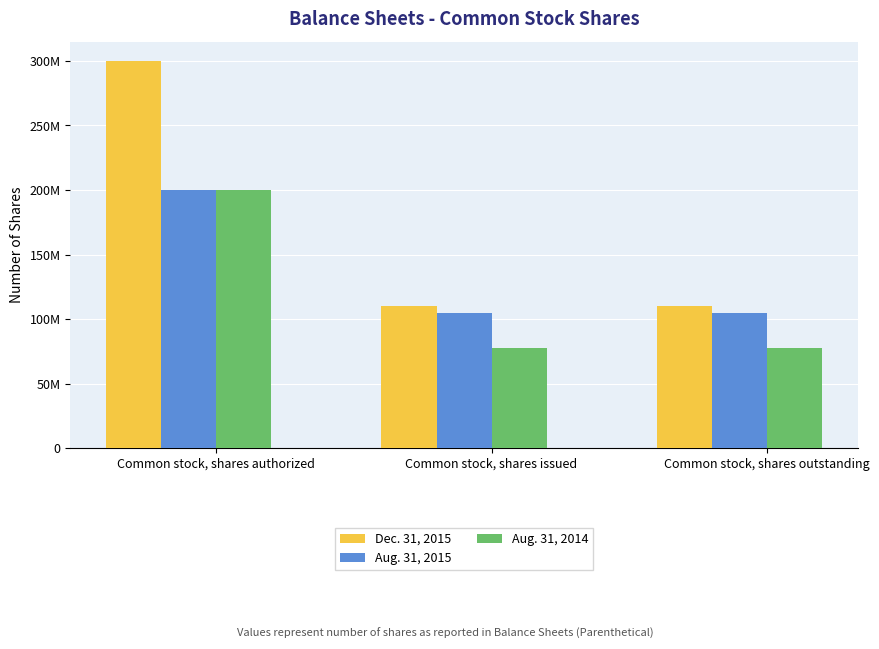

What is the sum of the Aug. 31, 2015 values at Common stock, shares outstanding and Common stock, shares issued?

210198684